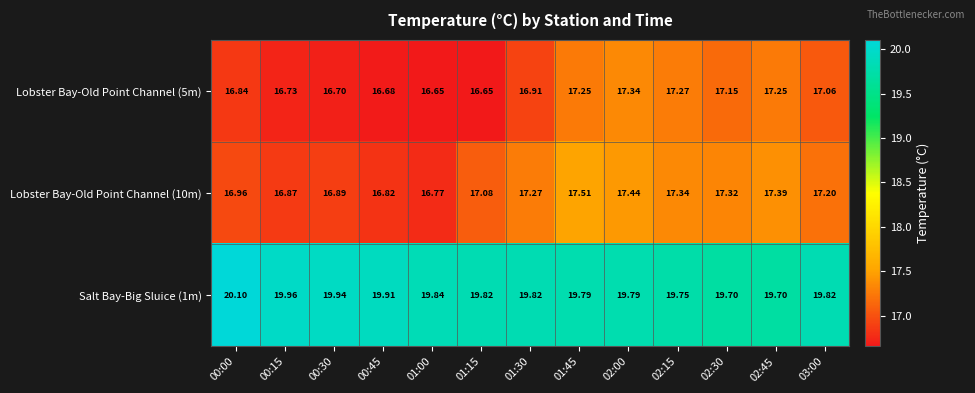

What is the spread (max minus min) of values at 00:15?

3.2